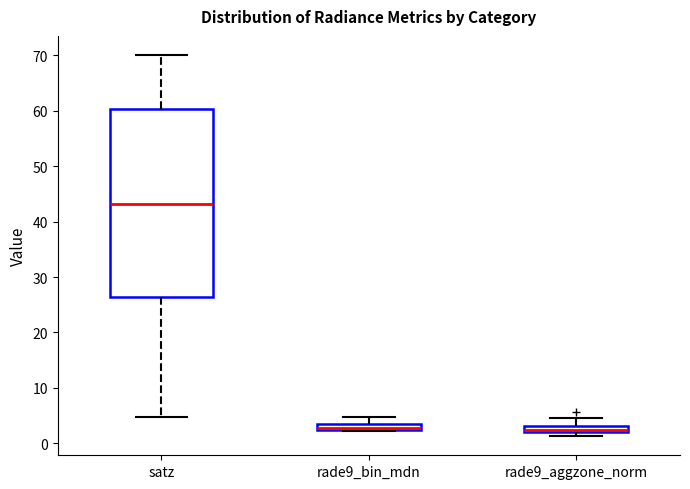

Which box's median line is the highest?

satz